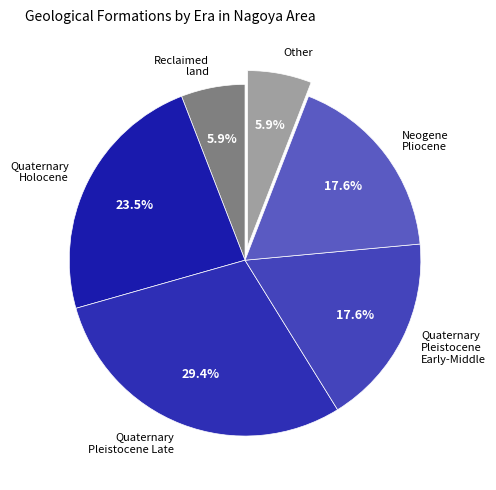

What is the ratio of the value at Quaternary Holocene to the value at Neogene Pliocene?

1.3